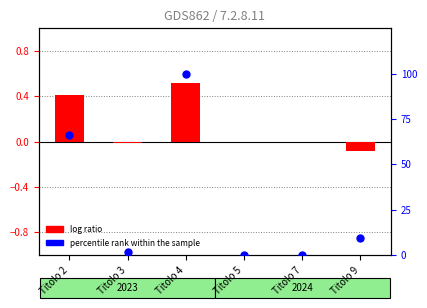

What are all the series names shown in the legend?

log ratio, percentile rank within the sample